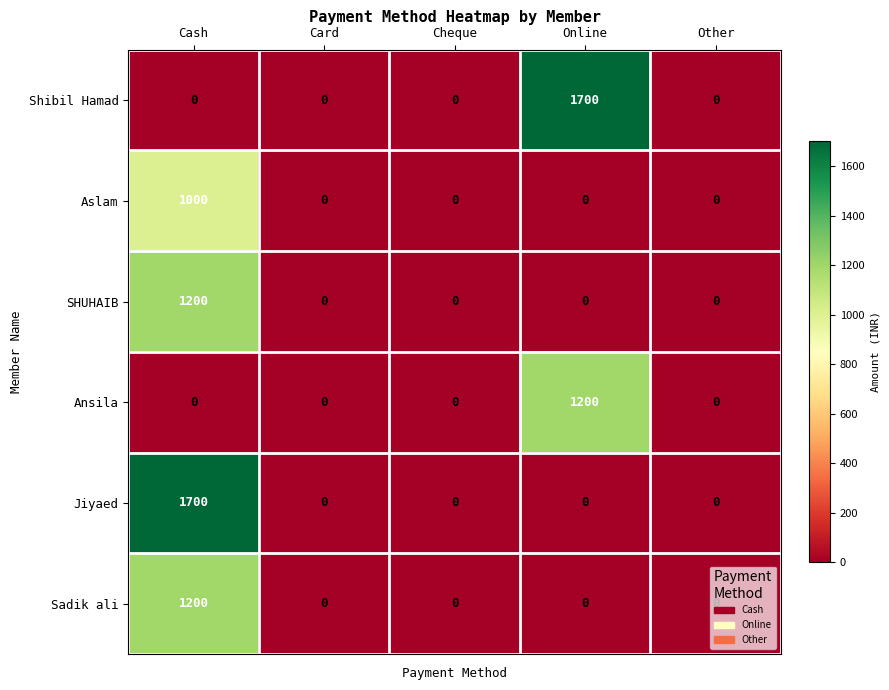

What is the average value of the Shibil Hamad series?

340